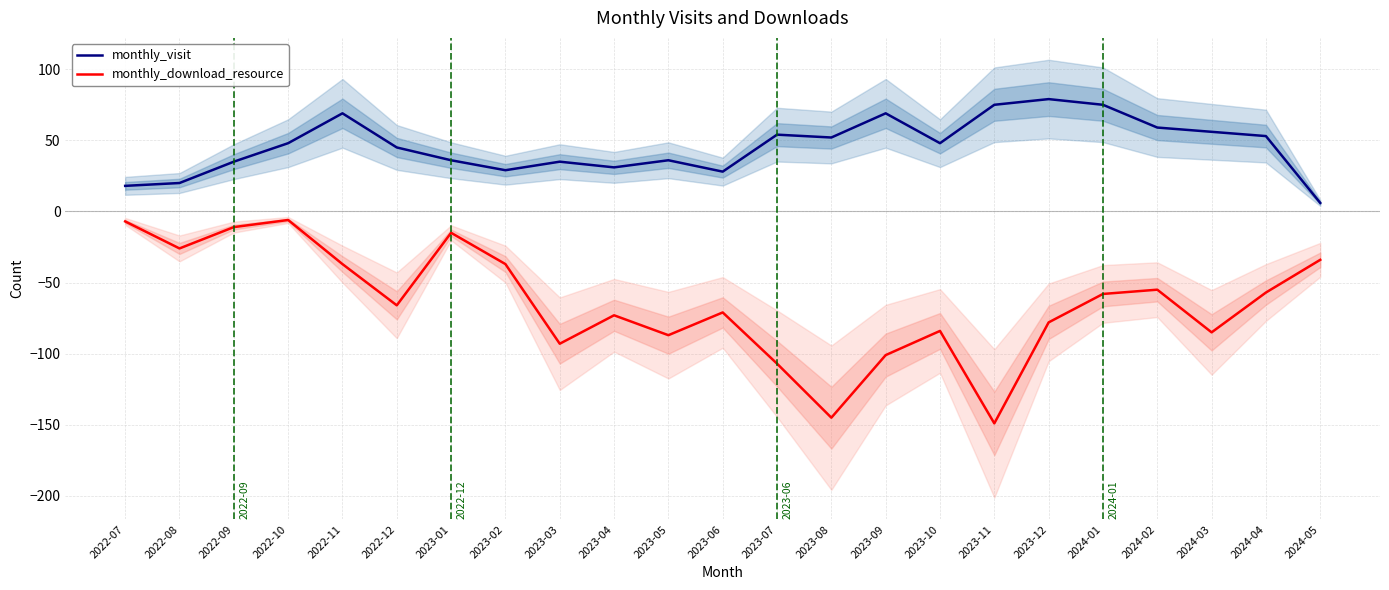

True or false: monthly_download_resource has more than 2 interior local peaks.

True